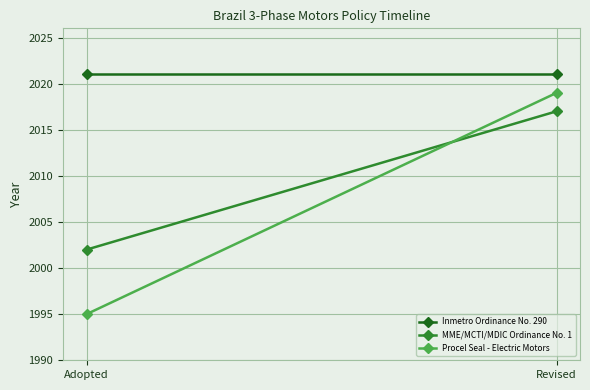

What is the label of the 2nd point from the left?

Revised